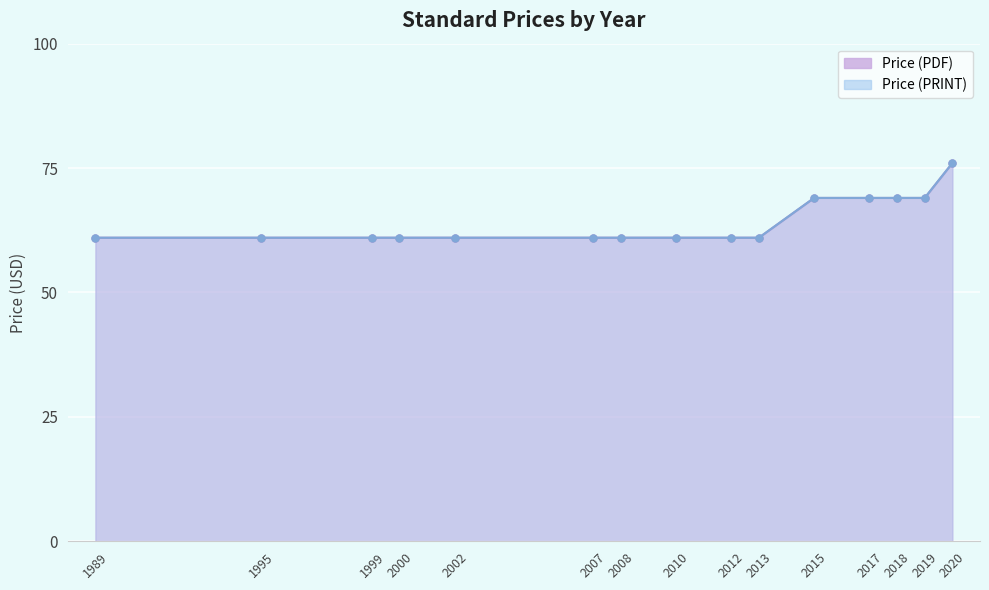

What are all the series names shown in the legend?

Price (PDF), Price (PRINT)